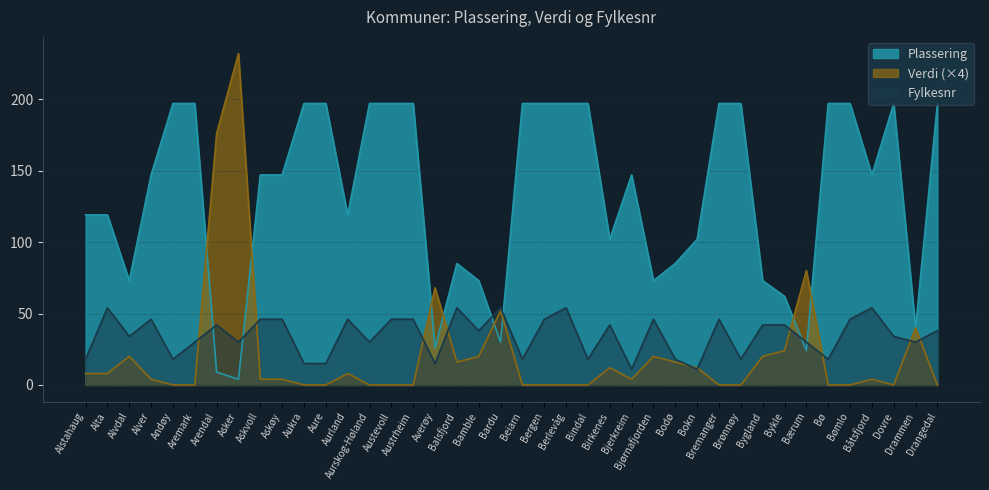

How many values in the Plassering series exceed 147?

17